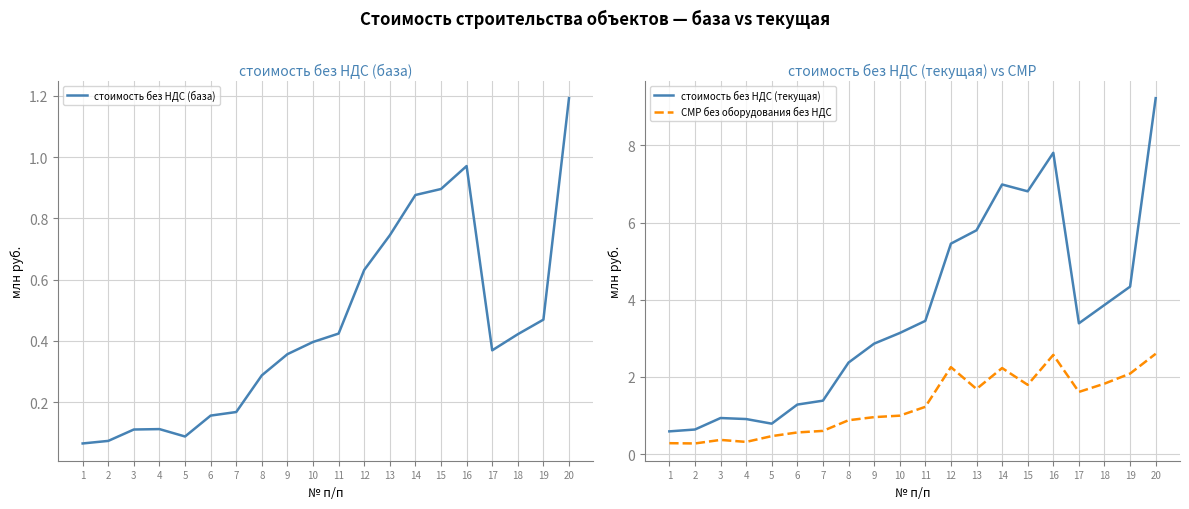

True or false: стоимость без НДС (база) and СМР без оборудования без НДС intersect in this chart.

False